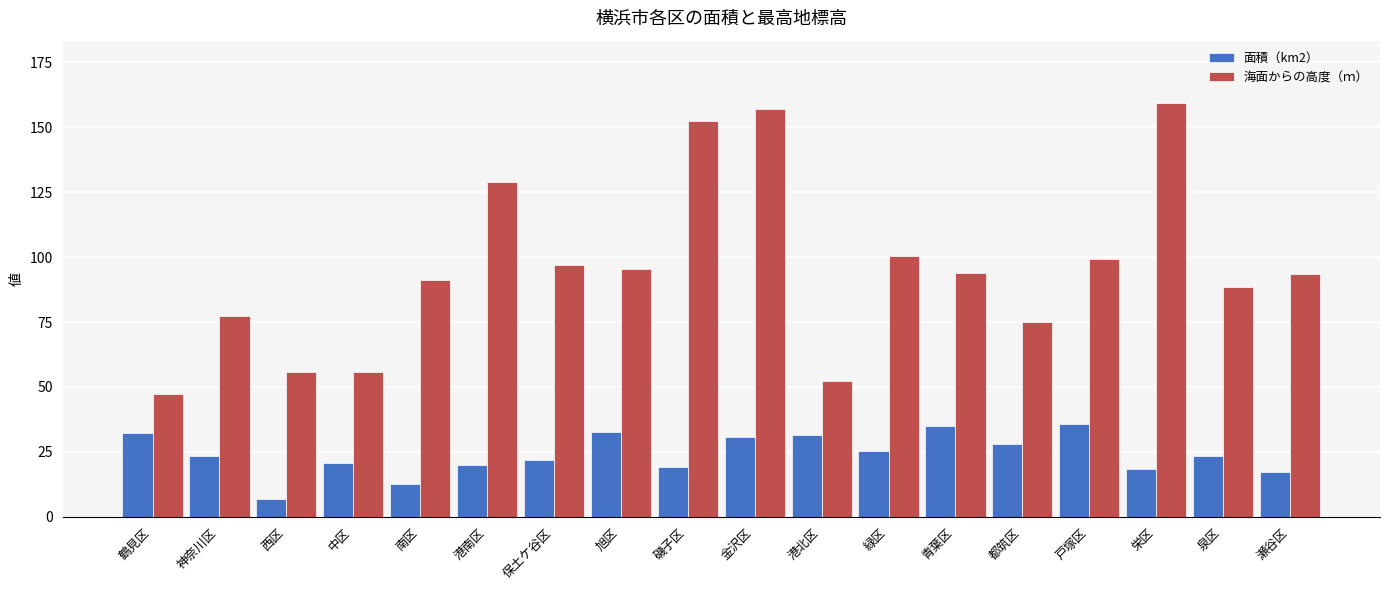

How many bars are there in each group?

2